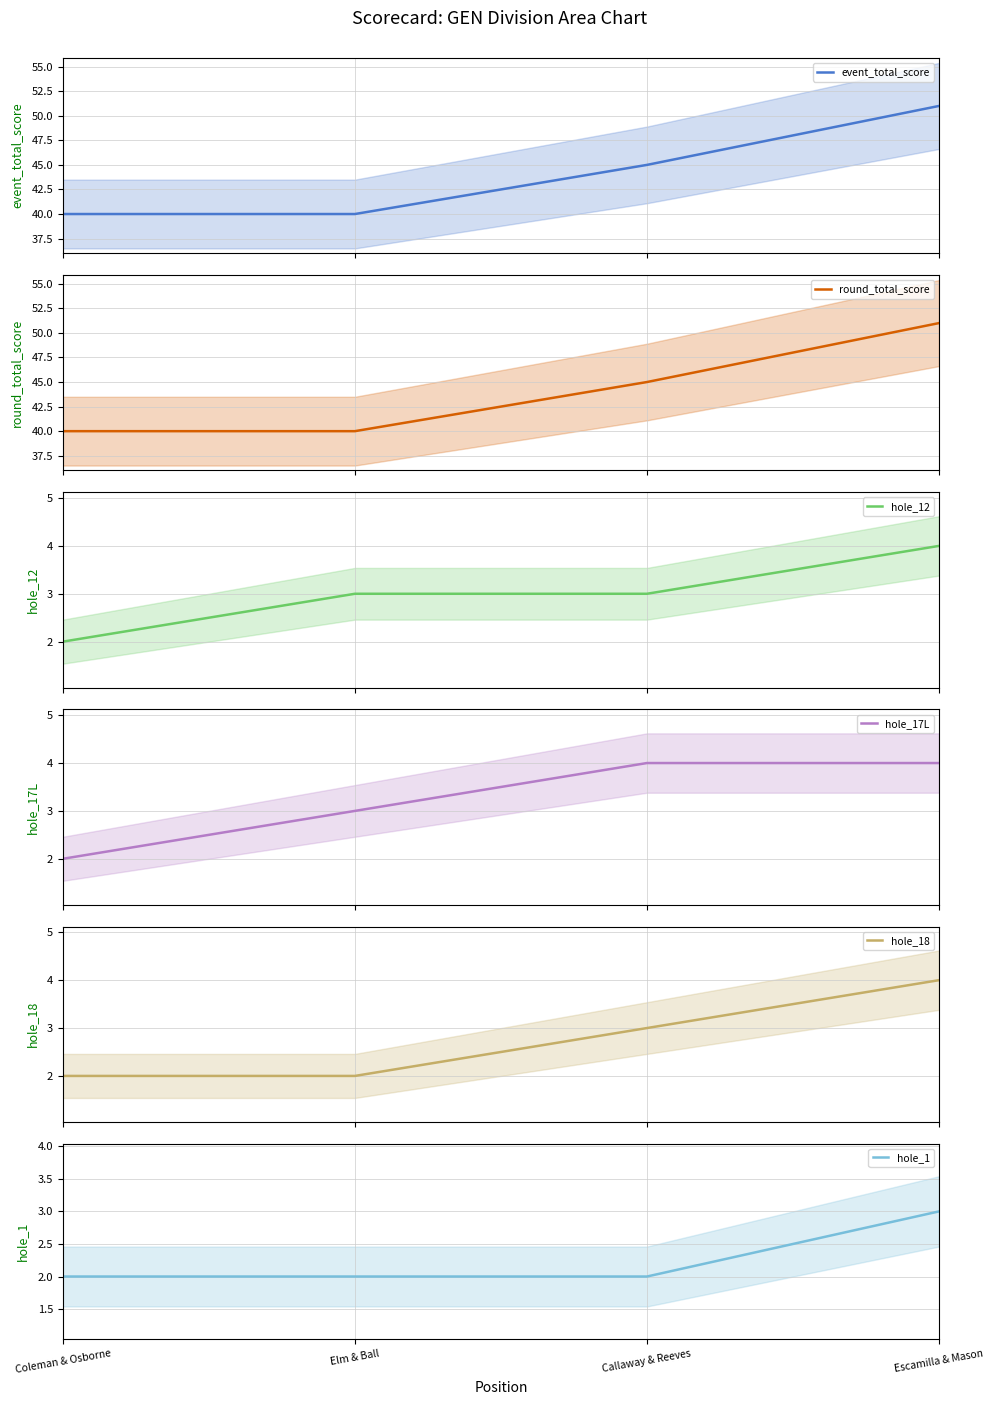

Reading right to left, extract all data points from this chart.

event_total_score: 51	45	40	40
round_total_score: 51	45	40	40
hole_12: 4	3	3	2
hole_17L: 4	4	3	2
hole_18: 4	3	2	2
hole_1: 3	2	2	2